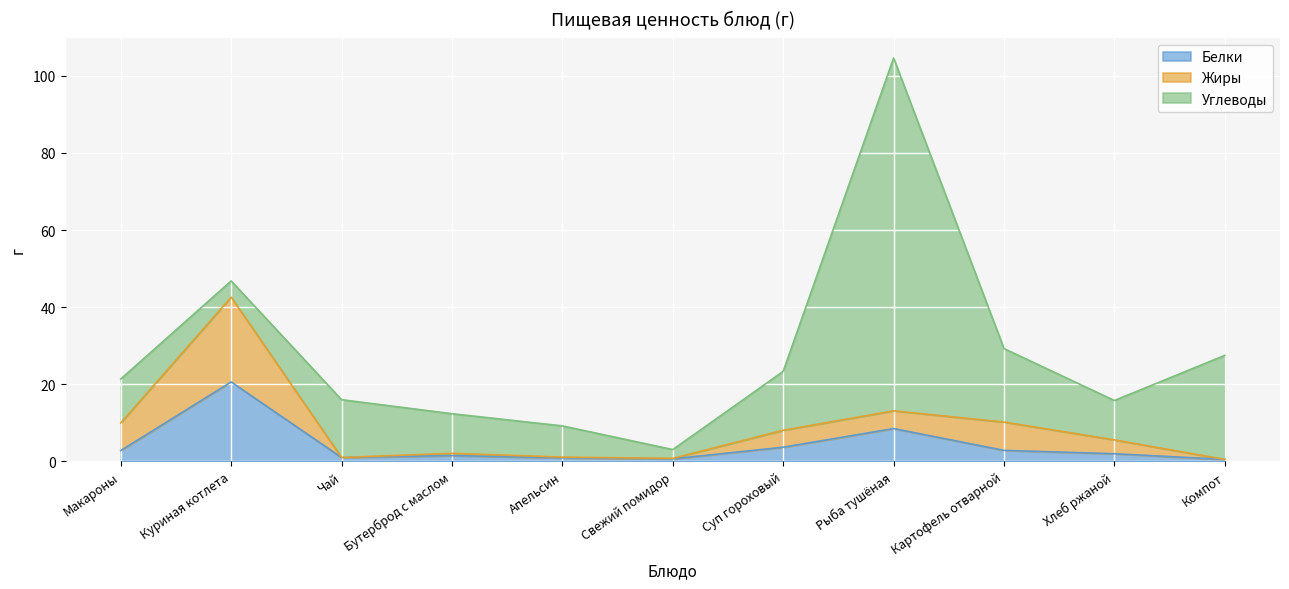

Read the Белки value at Рыба тушёная.

8.5